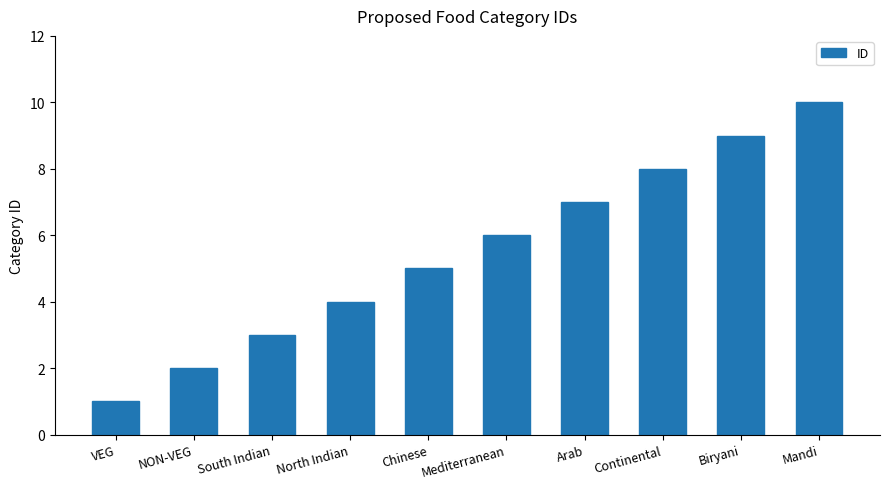

What is the difference between the maximum and second lowest values?

8